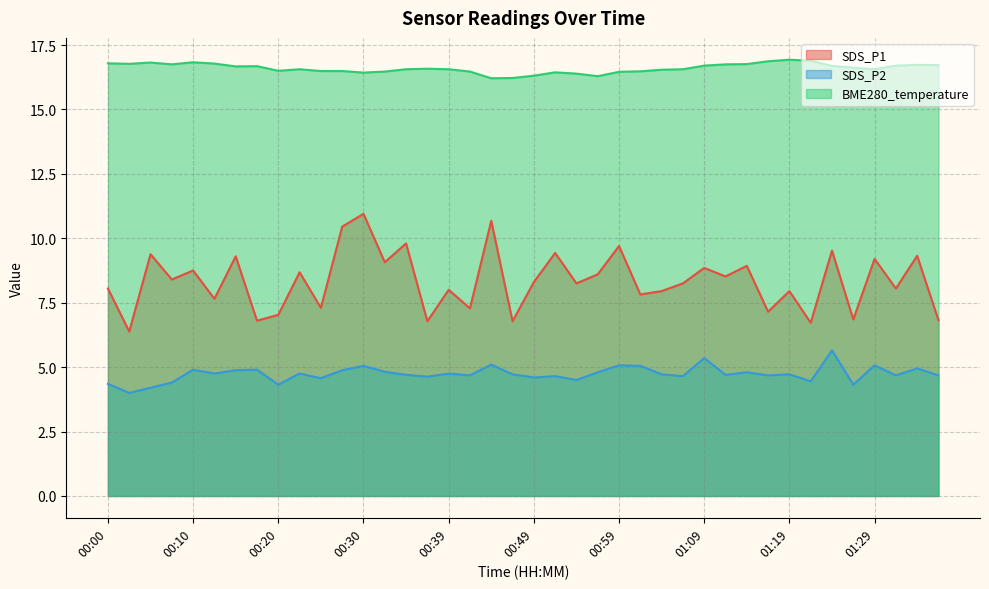

Rank the series by their maximum value, from lowest to highest.

SDS_P2, SDS_P1, BME280_temperature